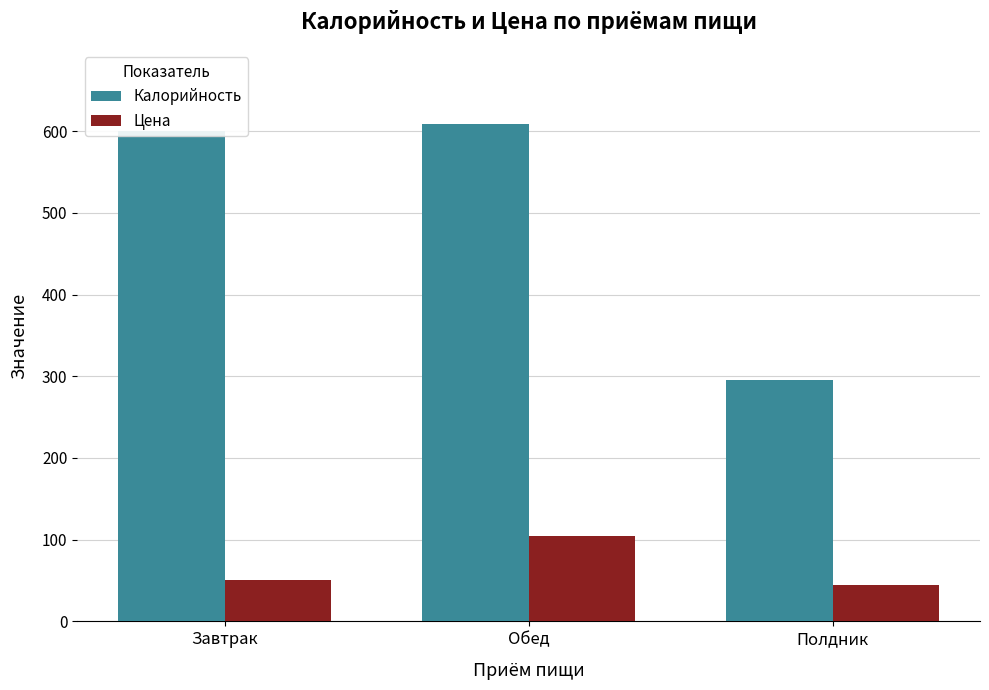

At how many categories does at least one series exceed 273?

3